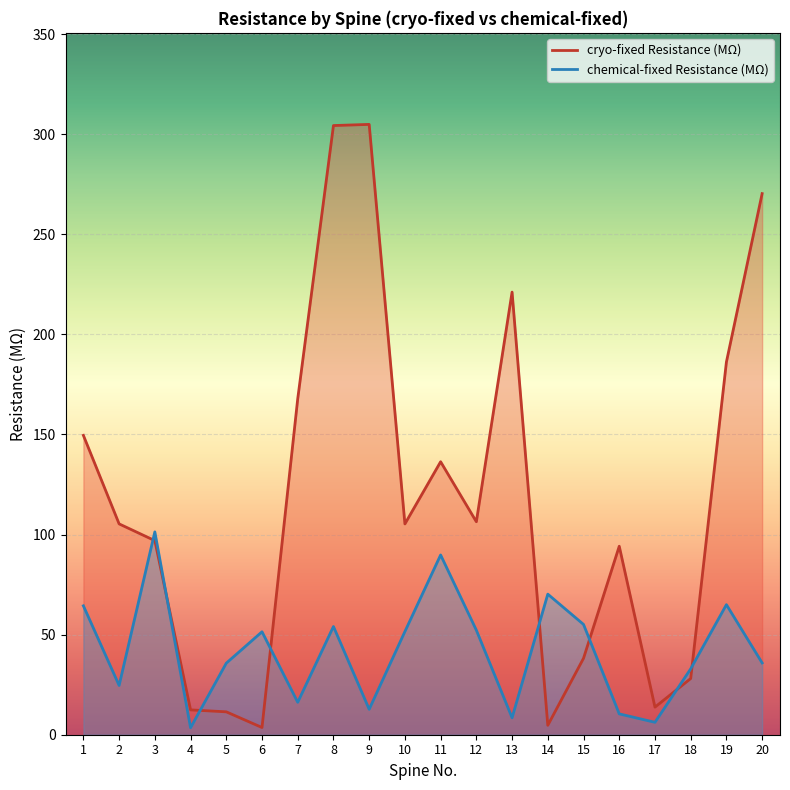

What is the minimum value for cryo-fixed Resistance (MΩ)?

3.6